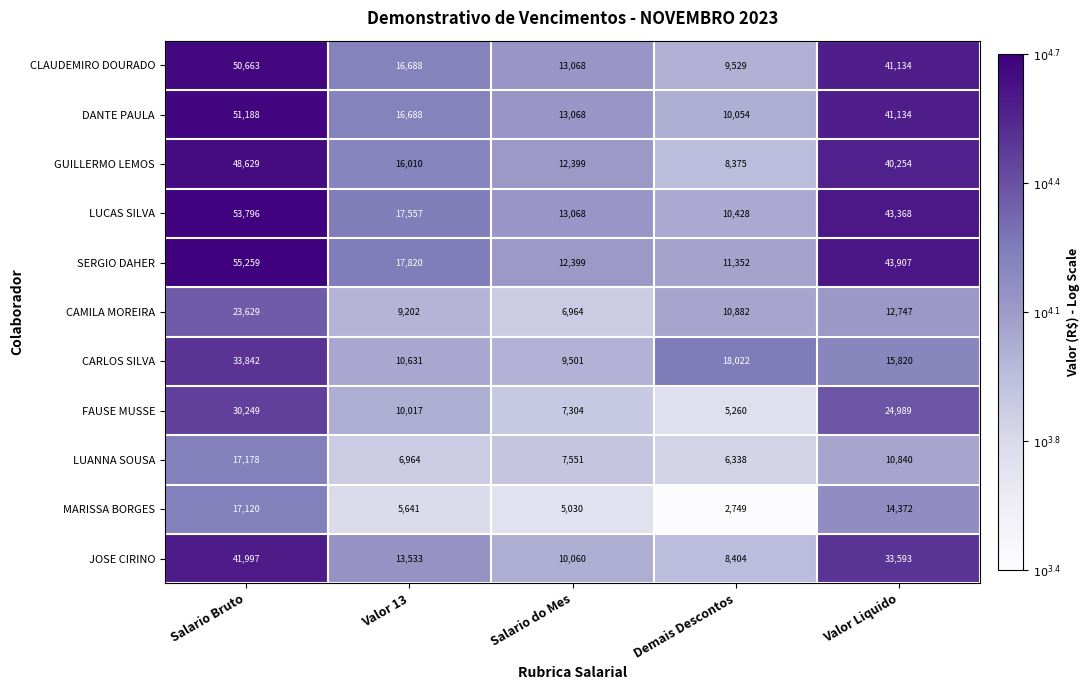

The MARISSA BORGES series shows 14372 at Valor Liquido. True or false?

True